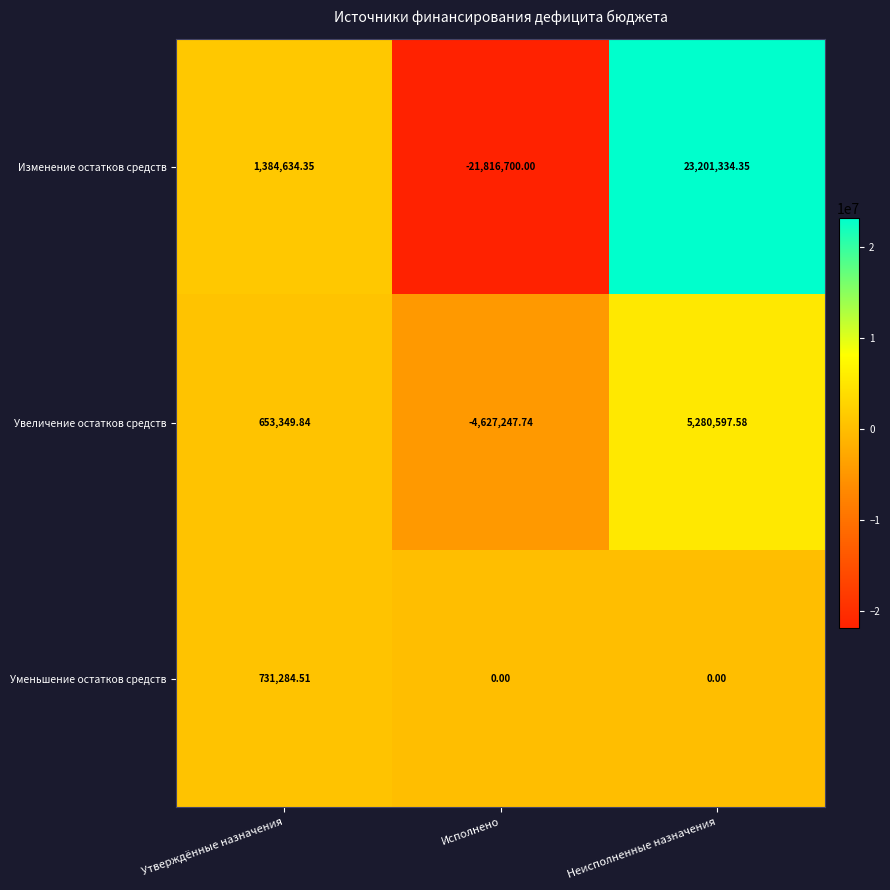

How many values in the Изменение остатков средств series exceed 1384634?

2